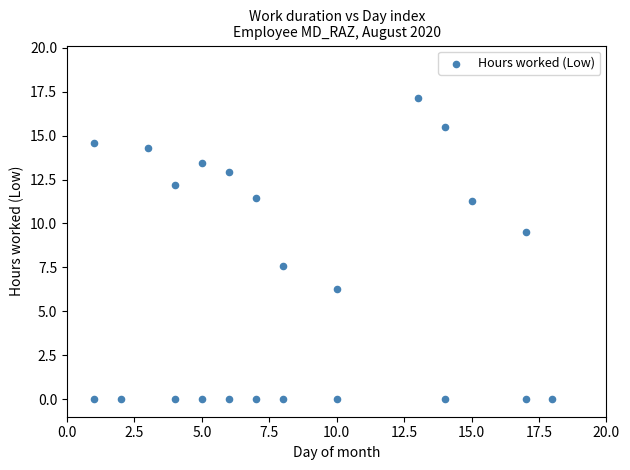

What Y value in the scatter plot is closest to 8?

7.6